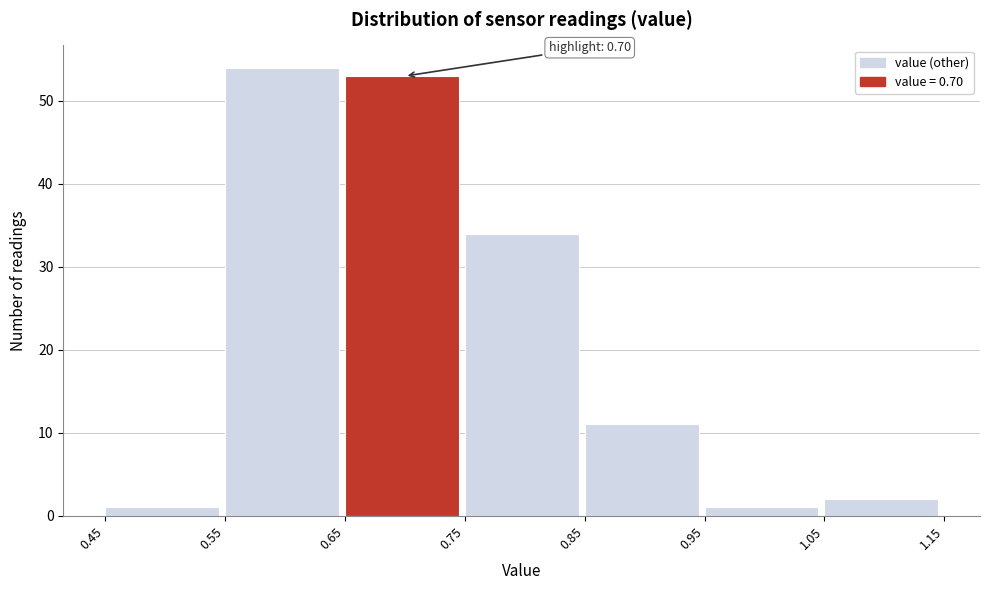

Which range on the x-axis has the tallest bar?

0.55 to 0.65